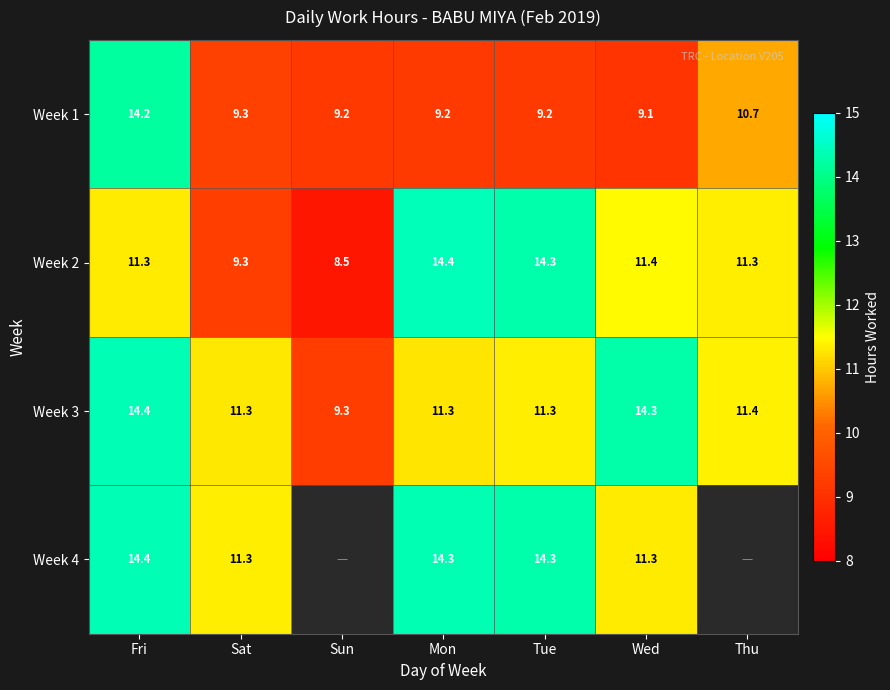

Read the Week 3 value at Fri.

14.4